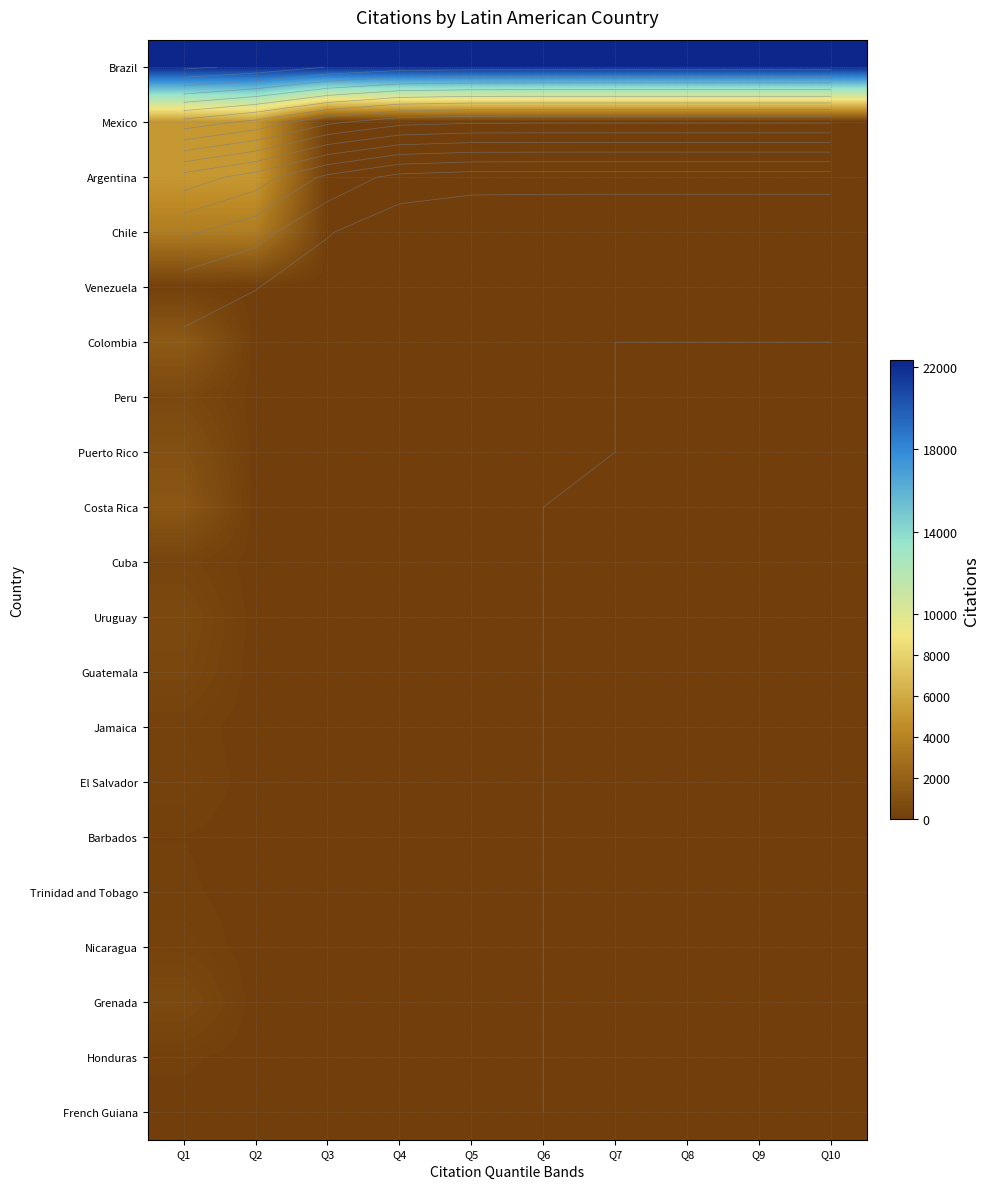

Which has a higher value, Q9 or Q10?

Q9